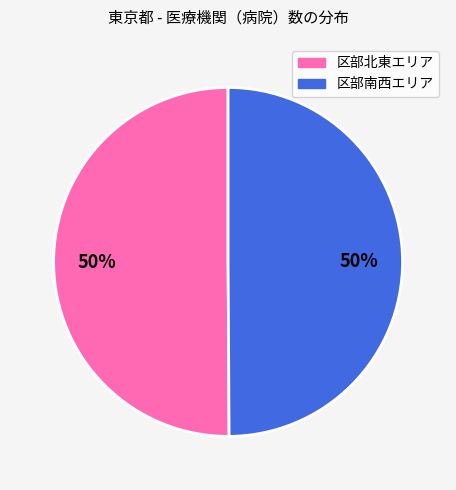

Count the number of slices in the pie.

2